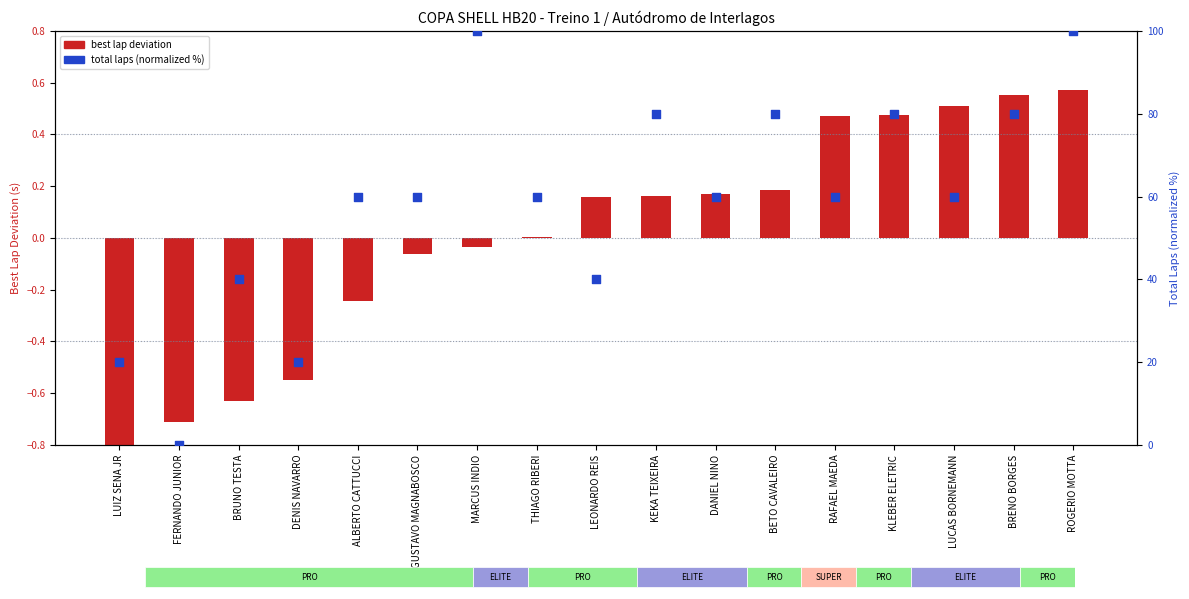

What is the total value across all series at KEKA TEIXEIRA?

80.2